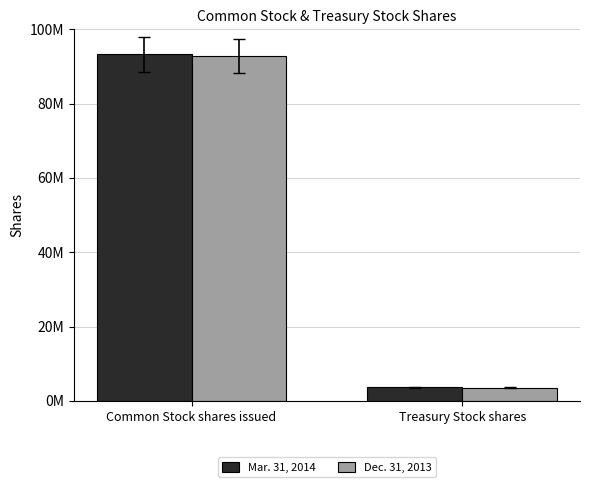

Does the chart contain stacked bars?

No